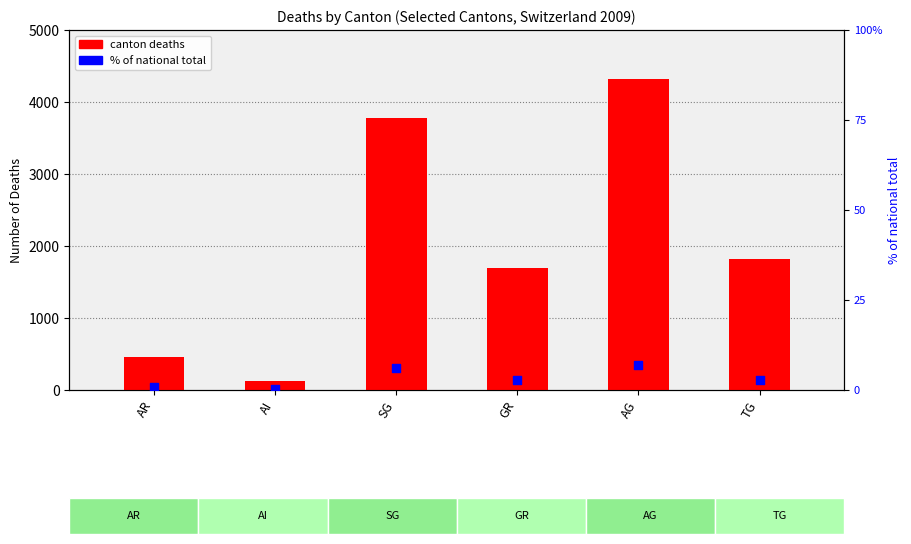

Which series reaches the minimum Y coordinate?

% of national total